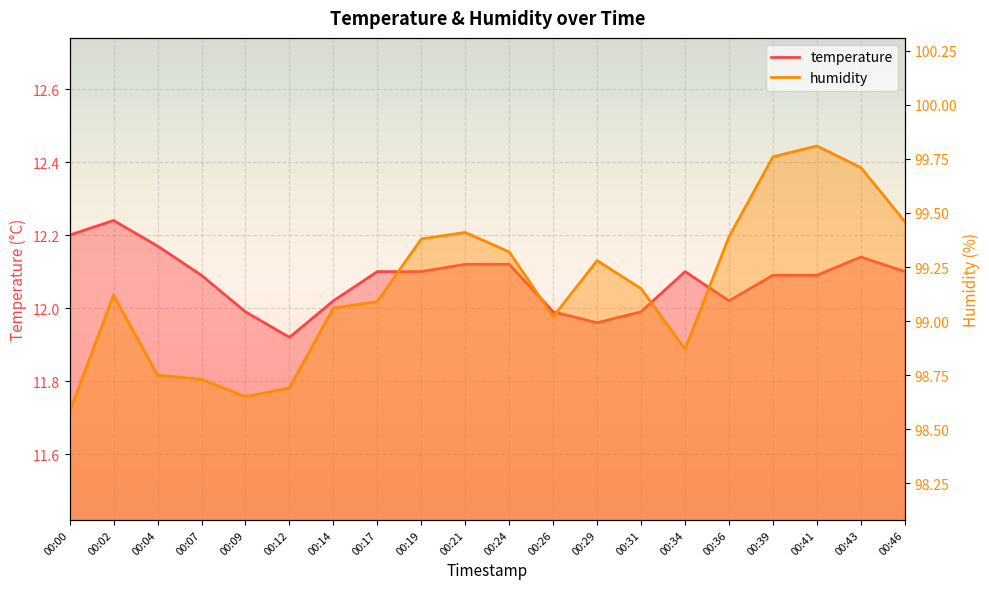

What is the sum of all humidity values?

1983.2